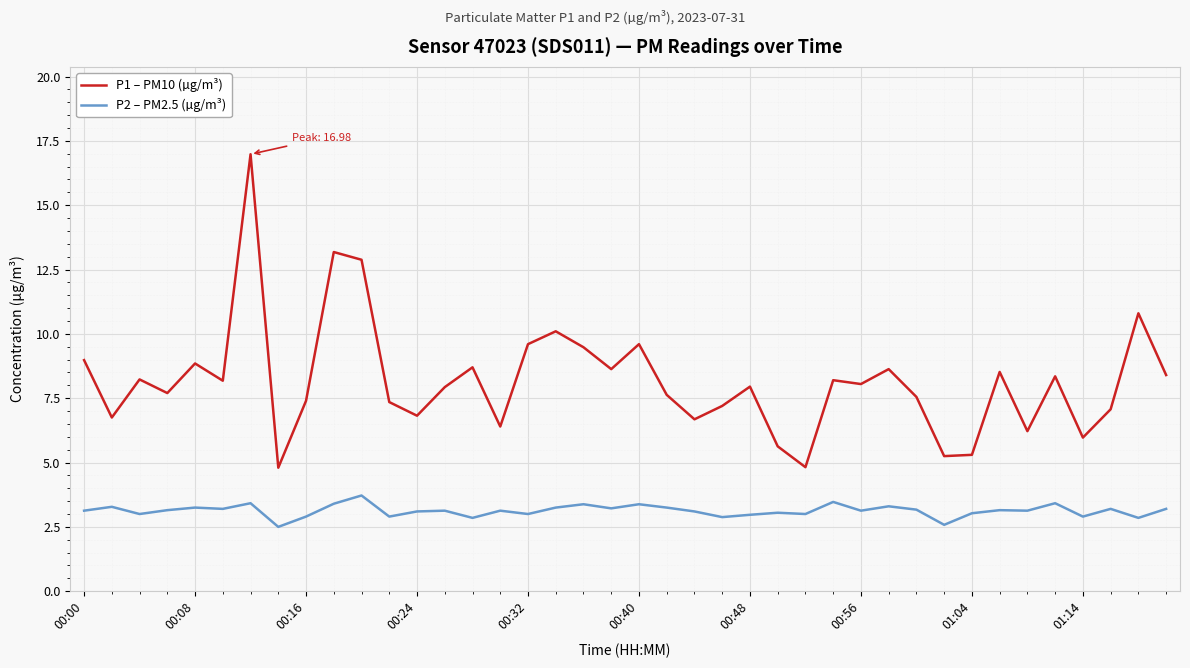

True or false: P2 – PM2.5 (µg/m³) and P1 – PM10 (µg/m³) intersect in this chart.

False